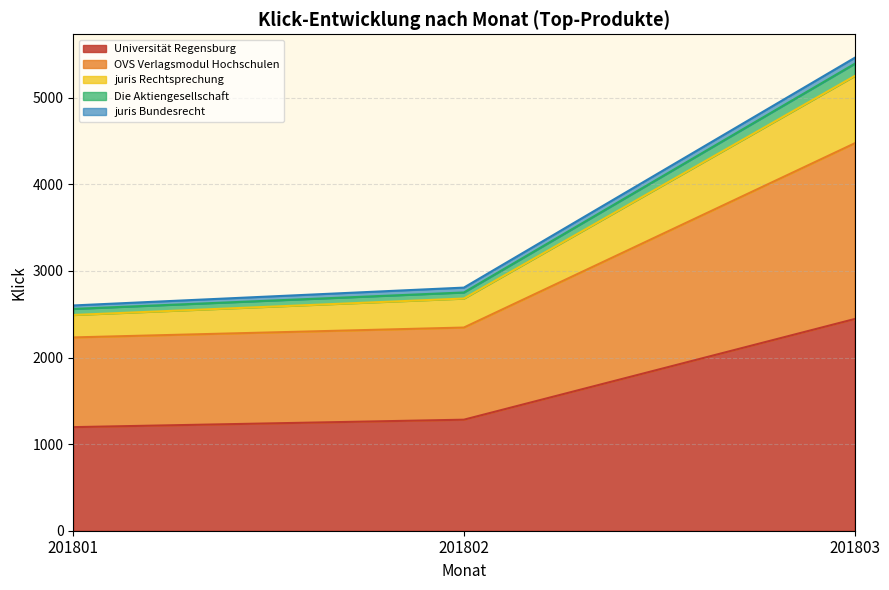

Does the chart have visible grid lines?

Yes